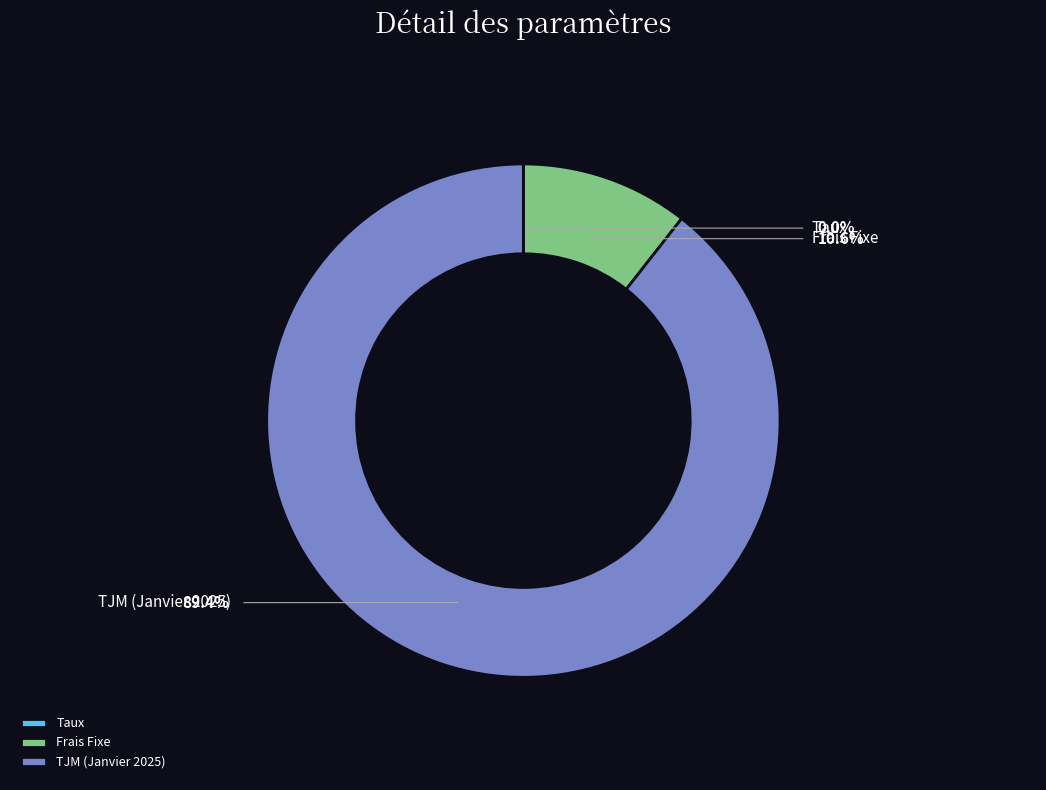

Count the number of slices in the pie.

3